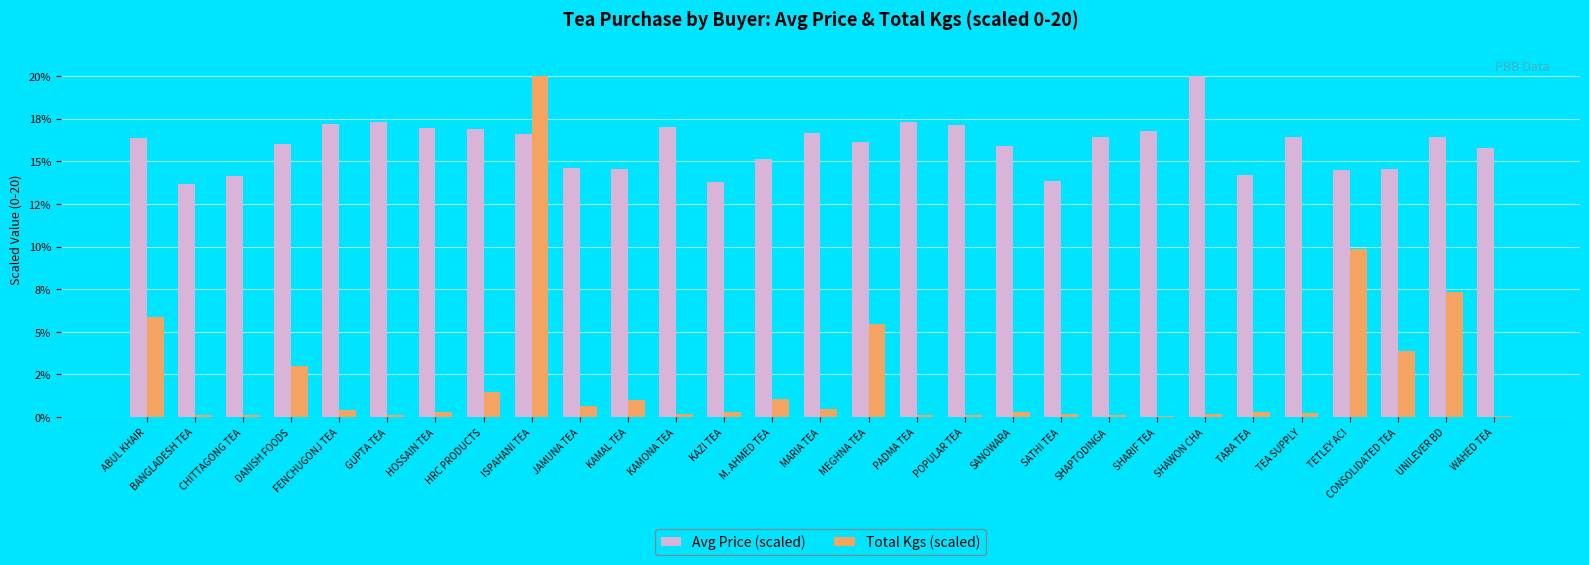

True or false: Avg Price (scaled) has a value of 21.7 at MARIA TEA.

False